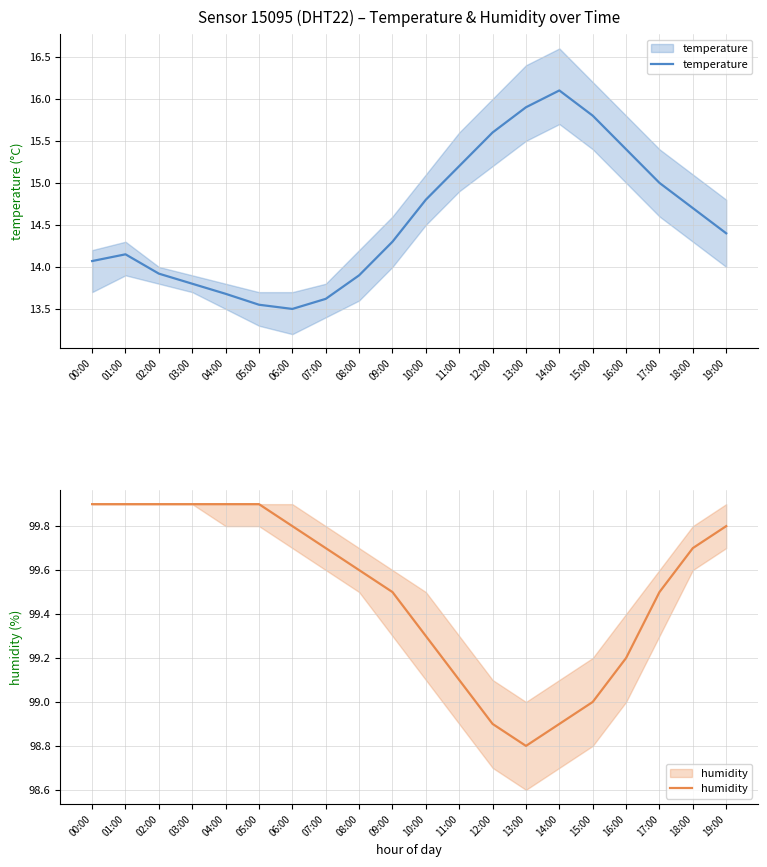

The value of temperature at 08:00 is 13.9. True or false?

True